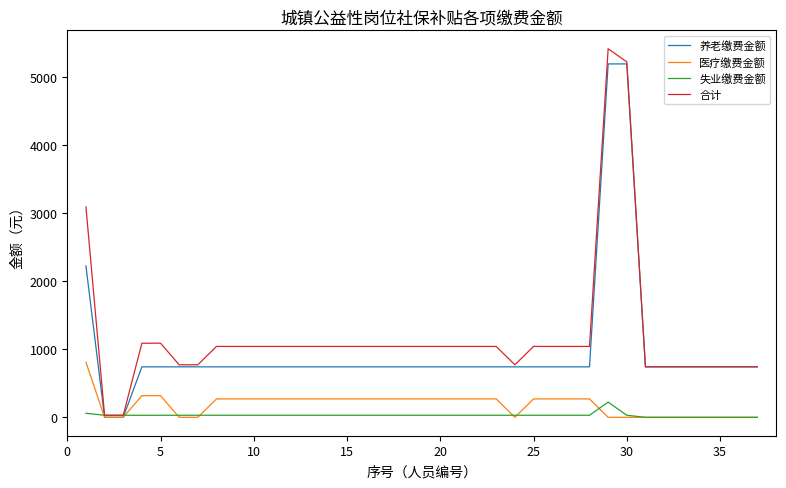

What is the highest value of the 失业缴费金额 series?

223